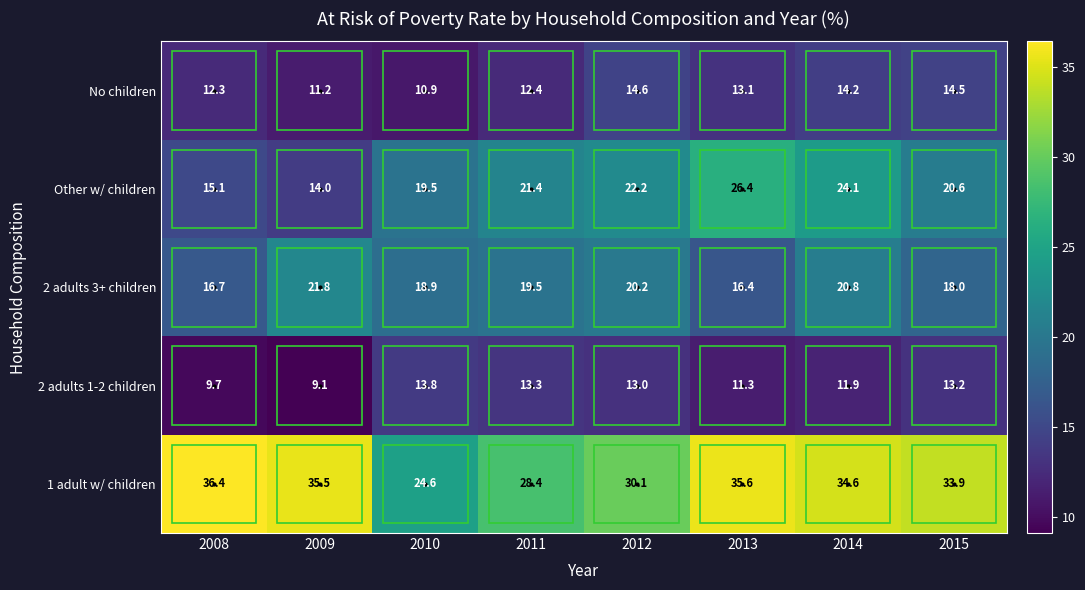

True or false: No children has a value of 5.2 at 2010.

False